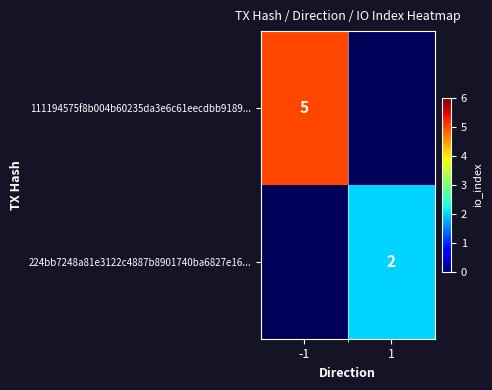

The 224bb7248a81e3122c4887b8901740ba6827e16... series shows 2 at 1. True or false?

True